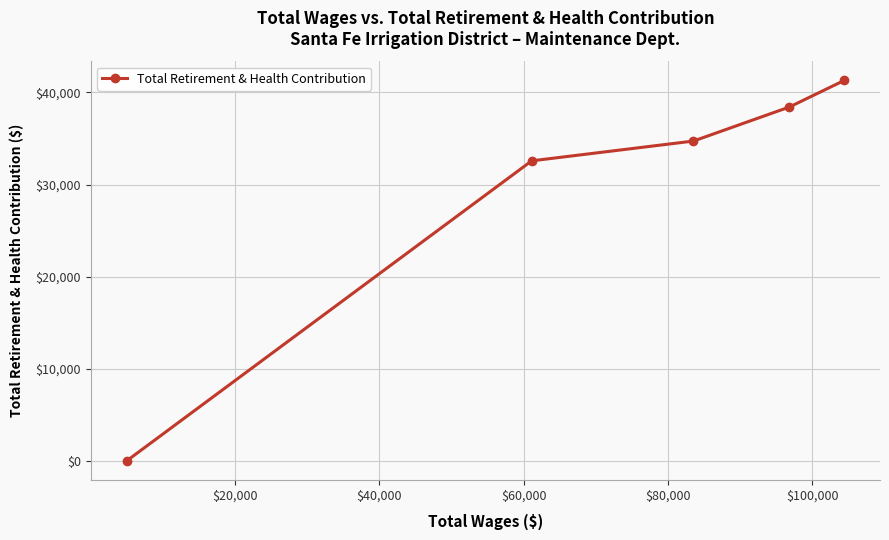

What is the greatest value displayed?

41301